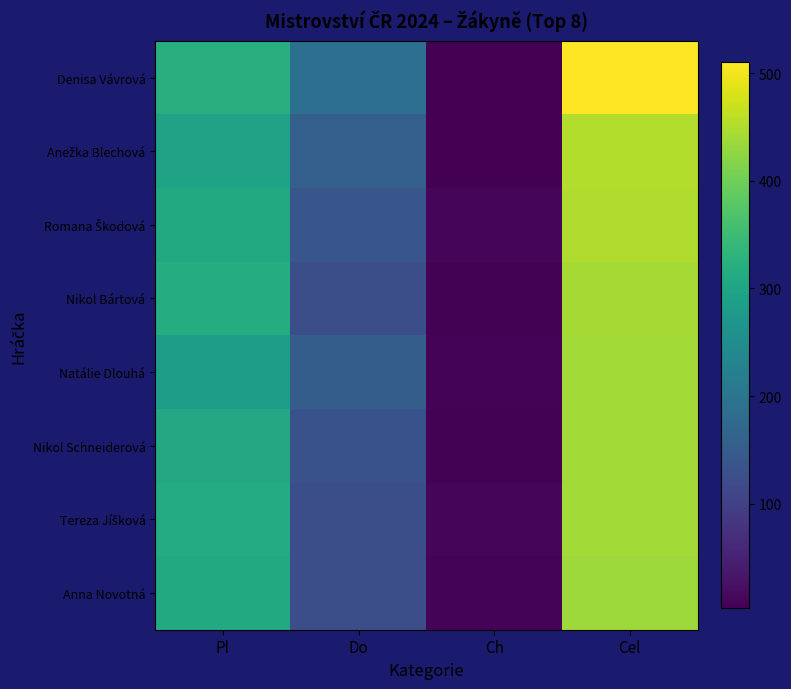

Which label corresponds to the smallest value in the chart?

Ch